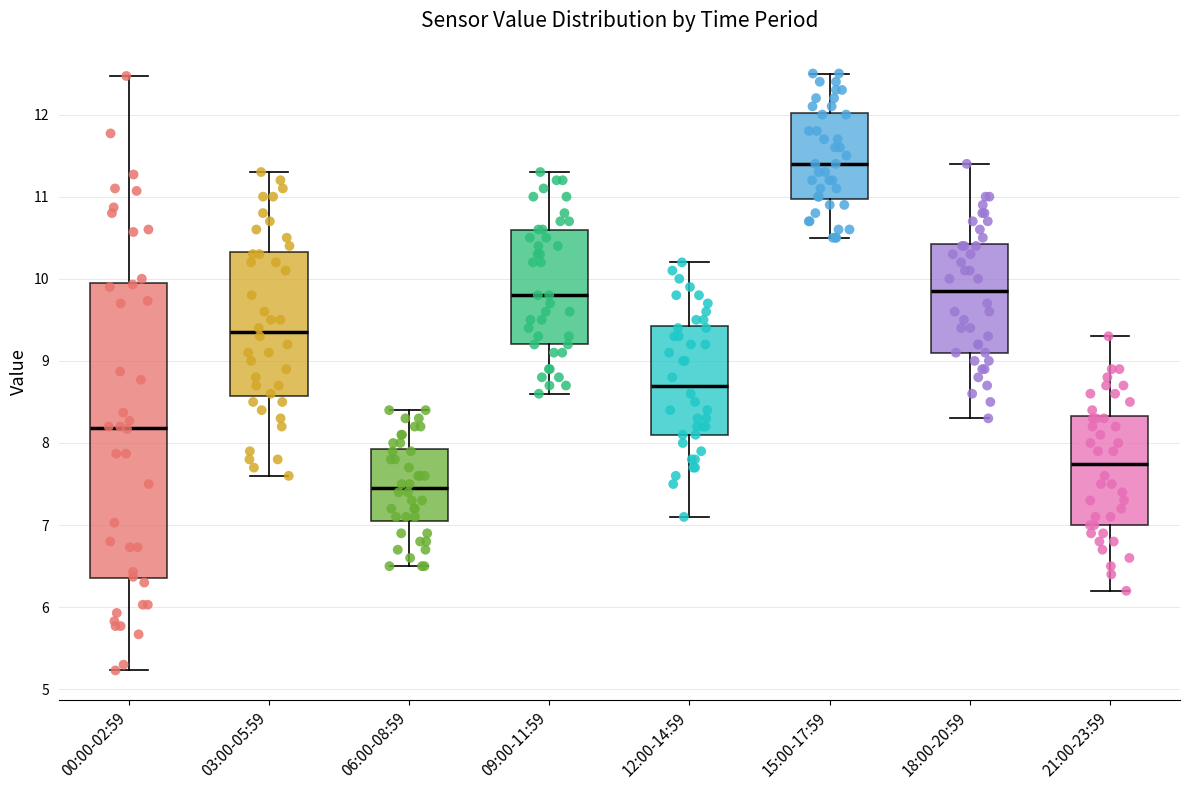

Reading left to right, read every box against the y-axis: the position of its median line, the range the box covers, and the ends of its whiskers. The values are not printed on the chart, so give them approximately, as read against the axis.

00:00-02:59: median 8.2, box 6.4 to 9.9, whiskers 5.2 to 12.5
03:00-05:59: median 9.4, box 8.6 to 10.3, whiskers 7.6 to 11.3
06:00-08:59: median 7.5, box 7.1 to 7.9, whiskers 6.5 to 8.4
09:00-11:59: median 9.8, box 9.2 to 10.6, whiskers 8.6 to 11.3
12:00-14:59: median 8.7, box 8.1 to 9.4, whiskers 7.1 to 10.2
15:00-17:59: median 11.4, box 11.0 to 12.0, whiskers 10.5 to 12.5
18:00-20:59: median 9.9, box 9.1 to 10.4, whiskers 8.3 to 11.4
21:00-23:59: median 7.8, box 7.0 to 8.3, whiskers 6.2 to 9.3